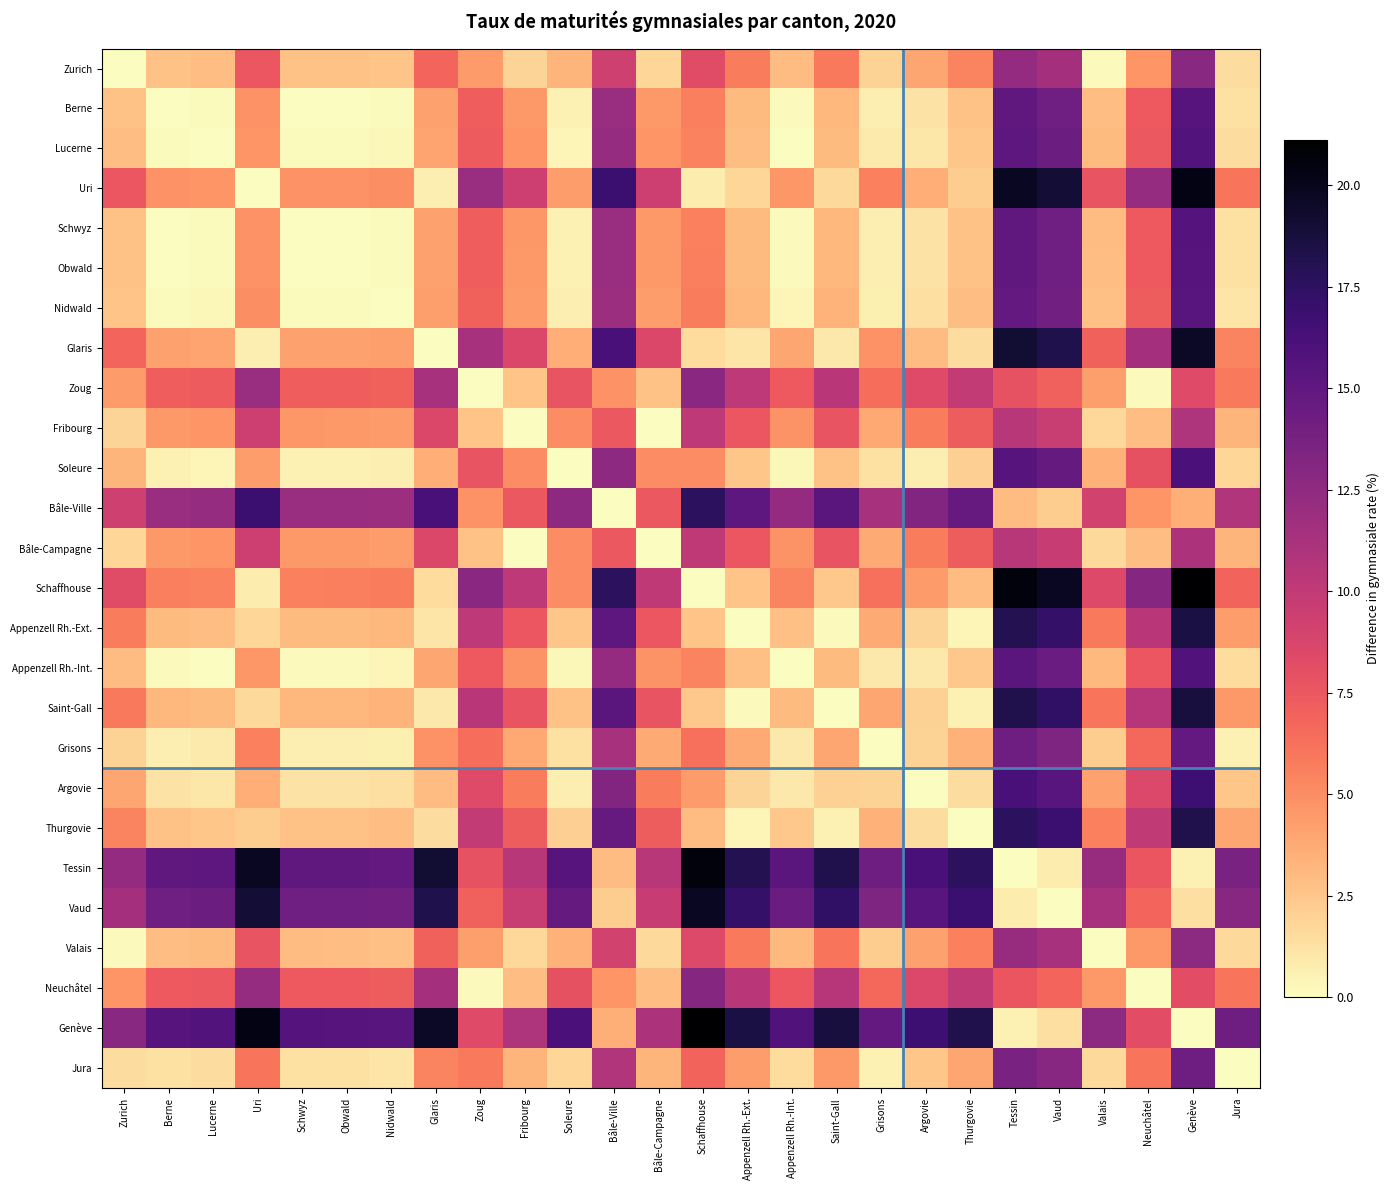

Reading left to right, list all the values displayed in this chart.

Zurich: Zurich=0.0	Berne=2.7	Lucerne=2.8	Uri=7.5	Schwyz=2.7	Obwald=2.7	Nidwald=2.6	Glaris=6.8	Zoug=4.5	Fribourg=1.9	Soleure=3.2	Bâle-Ville=9.3	Bâle-Campagne=1.8	Schaffhouse=8.3	Appenzell Rh.-Ext.=5.7	Appenzell Rh.-Int.=2.9	Saint-Gall=5.9	Grisons=2.0	Argovie=3.9	Thurgovie=5.4	Tessin=12.3	Vaud=11.5	Valais=0.2	Neuchâtel=4.7	Genève=12.8	Jura=1.4
Berne: Zurich=2.7	Berne=0.0	Lucerne=0.2	Uri=4.9	Schwyz=0.0	Obwald=0.0	Nidwald=0.1	Glaris=4.1	Zoug=7.1	Fribourg=4.5	Soleure=0.6	Bâle-Ville=12.0	Bâle-Campagne=4.5	Schaffhouse=5.6	Appenzell Rh.-Ext.=3.0	Appenzell Rh.-Int.=0.2	Saint-Gall=3.2	Grisons=0.7	Argovie=1.2	Thurgovie=2.7	Tessin=14.9	Vaud=14.1	Valais=2.9	Neuchâtel=7.3	Genève=15.5	Jura=1.2
Lucerne: Zurich=2.8	Berne=0.2	Lucerne=0.0	Uri=4.7	Schwyz=0.1	Obwald=0.2	Nidwald=0.3	Glaris=4.0	Zoug=7.3	Fribourg=4.7	Soleure=0.4	Bâle-Ville=12.1	Bâle-Campagne=4.6	Schaffhouse=5.5	Appenzell Rh.-Ext.=2.9	Appenzell Rh.-Int.=0.1	Saint-Gall=3.1	Grisons=0.9	Argovie=1.1	Thurgovie=2.5	Tessin=15.1	Vaud=14.3	Valais=3.0	Neuchâtel=7.5	Genève=15.7	Jura=1.4
Uri: Zurich=7.5	Berne=4.9	Lucerne=4.7	Uri=0.0	Schwyz=4.8	Obwald=4.9	Nidwald=5.0	Glaris=0.7	Zoug=12.0	Fribourg=9.4	Soleure=4.3	Bâle-Ville=16.8	Bâle-Campagne=9.3	Schaffhouse=0.8	Appenzell Rh.-Ext.=1.8	Appenzell Rh.-Int.=4.6	Saint-Gall=1.6	Grisons=5.6	Argovie=3.6	Thurgovie=2.2	Tessin=19.8	Vaud=19.0	Valais=7.7	Neuchâtel=12.2	Genève=20.3	Jura=6.1
Schwyz: Zurich=2.7	Berne=0.0	Lucerne=0.1	Uri=4.8	Schwyz=0.0	Obwald=0.0	Nidwald=0.1	Glaris=4.1	Zoug=7.2	Fribourg=4.6	Soleure=0.5	Bâle-Ville=12.0	Bâle-Campagne=4.5	Schaffhouse=5.6	Appenzell Rh.-Ext.=3.0	Appenzell Rh.-Int.=0.2	Saint-Gall=3.2	Grisons=0.7	Argovie=1.2	Thurgovie=2.7	Tessin=15.0	Vaud=14.2	Valais=2.9	Neuchâtel=7.4	Genève=15.5	Jura=1.3
Obwald: Zurich=2.7	Berne=0.0	Lucerne=0.2	Uri=4.9	Schwyz=0.0	Obwald=0.0	Nidwald=0.1	Glaris=4.1	Zoug=7.1	Fribourg=4.5	Soleure=0.6	Bâle-Ville=12.0	Bâle-Campagne=4.5	Schaffhouse=5.6	Appenzell Rh.-Ext.=3.0	Appenzell Rh.-Int.=0.2	Saint-Gall=3.2	Grisons=0.7	Argovie=1.2	Thurgovie=2.7	Tessin=14.9	Vaud=14.1	Valais=2.9	Neuchâtel=7.3	Genève=15.5	Jura=1.2
Nidwald: Zurich=2.6	Berne=0.1	Lucerne=0.3	Uri=5.0	Schwyz=0.1	Obwald=0.1	Nidwald=0.0	Glaris=4.2	Zoug=7.0	Fribourg=4.4	Soleure=0.7	Bâle-Ville=11.9	Bâle-Campagne=4.4	Schaffhouse=5.7	Appenzell Rh.-Ext.=3.2	Appenzell Rh.-Int.=0.4	Saint-Gall=3.3	Grisons=0.6	Argovie=1.3	Thurgovie=2.8	Tessin=14.8	Vaud=14.0	Valais=2.8	Neuchâtel=7.2	Genève=15.4	Jura=1.1
Glaris: Zurich=6.8	Berne=4.1	Lucerne=4.0	Uri=0.7	Schwyz=4.1	Obwald=4.1	Nidwald=4.2	Glaris=0.0	Zoug=11.3	Fribourg=8.7	Soleure=3.6	Bâle-Ville=16.1	Bâle-Campagne=8.6	Schaffhouse=1.5	Appenzell Rh.-Ext.=1.1	Appenzell Rh.-Int.=3.9	Saint-Gall=0.9	Grisons=4.8	Argovie=2.9	Thurgovie=1.4	Tessin=19.1	Vaud=18.3	Valais=7.0	Neuchâtel=11.5	Genève=19.6	Jura=5.4
Zoug: Zurich=4.5	Berne=7.1	Lucerne=7.3	Uri=12.0	Schwyz=7.2	Obwald=7.1	Nidwald=7.0	Glaris=11.3	Zoug=0.0	Fribourg=2.6	Soleure=7.7	Bâle-Ville=4.9	Bâle-Campagne=2.6	Schaffhouse=12.8	Appenzell Rh.-Ext.=10.2	Appenzell Rh.-Int.=7.4	Saint-Gall=10.3	Grisons=6.4	Argovie=8.4	Thurgovie=9.8	Tessin=7.8	Vaud=7.0	Valais=4.3	Neuchâtel=0.2	Genève=8.4	Jura=5.9
Fribourg: Zurich=1.9	Berne=4.5	Lucerne=4.7	Uri=9.4	Schwyz=4.6	Obwald=4.5	Nidwald=4.4	Glaris=8.7	Zoug=2.6	Fribourg=0.0	Soleure=5.1	Bâle-Ville=7.5	Bâle-Campagne=0.0	Schaffhouse=10.2	Appenzell Rh.-Ext.=7.6	Appenzell Rh.-Int.=4.8	Saint-Gall=7.7	Grisons=3.8	Argovie=5.8	Thurgovie=7.2	Tessin=10.4	Vaud=9.6	Valais=1.7	Neuchâtel=2.8	Genève=11.0	Jura=3.3
Soleure: Zurich=3.2	Berne=0.6	Lucerne=0.4	Uri=4.3	Schwyz=0.5	Obwald=0.6	Nidwald=0.7	Glaris=3.6	Zoug=7.7	Fribourg=5.1	Soleure=0.0	Bâle-Ville=12.5	Bâle-Campagne=5.0	Schaffhouse=5.1	Appenzell Rh.-Ext.=2.5	Appenzell Rh.-Int.=0.3	Saint-Gall=2.7	Grisons=1.3	Argovie=0.7	Thurgovie=2.1	Tessin=15.5	Vaud=14.7	Valais=3.4	Neuchâtel=7.9	Genève=16.1	Jura=1.8
Bâle-Ville: Zurich=9.3	Berne=12.0	Lucerne=12.1	Uri=16.8	Schwyz=12.0	Obwald=12.0	Nidwald=11.9	Glaris=16.1	Zoug=4.9	Fribourg=7.5	Soleure=12.5	Bâle-Ville=0.0	Bâle-Campagne=7.5	Schaffhouse=17.6	Appenzell Rh.-Ext.=15.0	Appenzell Rh.-Int.=12.2	Saint-Gall=15.2	Grisons=11.3	Argovie=13.2	Thurgovie=14.7	Tessin=3.0	Vaud=2.2	Valais=9.1	Neuchâtel=4.6	Genève=3.5	Jura=10.7
Bâle-Campagne: Zurich=1.8	Berne=4.5	Lucerne=4.6	Uri=9.3	Schwyz=4.5	Obwald=4.5	Nidwald=4.4	Glaris=8.6	Zoug=2.6	Fribourg=0.0	Soleure=5.0	Bâle-Ville=7.5	Bâle-Campagne=0.0	Schaffhouse=10.1	Appenzell Rh.-Ext.=7.5	Appenzell Rh.-Int.=4.7	Saint-Gall=7.7	Grisons=3.8	Argovie=5.7	Thurgovie=7.2	Tessin=10.5	Vaud=9.7	Valais=1.6	Neuchâtel=2.9	Genève=11.0	Jura=3.2
Schaffhouse: Zurich=8.3	Berne=5.6	Lucerne=5.5	Uri=0.8	Schwyz=5.6	Obwald=5.6	Nidwald=5.7	Glaris=1.5	Zoug=12.8	Fribourg=10.2	Soleure=5.1	Bâle-Ville=17.6	Bâle-Campagne=10.1	Schaffhouse=0.0	Appenzell Rh.-Ext.=2.6	Appenzell Rh.-Int.=5.4	Saint-Gall=2.4	Grisons=6.3	Argovie=4.4	Thurgovie=2.9	Tessin=20.6	Vaud=19.8	Valais=8.5	Neuchâtel=13.0	Genève=21.1	Jura=6.9
Appenzell Rh.-Ext.: Zurich=5.7	Berne=3.0	Lucerne=2.9	Uri=1.8	Schwyz=3.0	Obwald=3.0	Nidwald=3.2	Glaris=1.1	Zoug=10.2	Fribourg=7.6	Soleure=2.5	Bâle-Ville=15.0	Bâle-Campagne=7.5	Schaffhouse=2.6	Appenzell Rh.-Ext.=0.0	Appenzell Rh.-Int.=2.8	Saint-Gall=0.2	Grisons=3.7	Argovie=1.8	Thurgovie=0.4	Tessin=18.0	Vaud=17.2	Valais=5.9	Neuchâtel=10.4	Genève=18.5	Jura=4.3
Appenzell Rh.-Int.: Zurich=2.9	Berne=0.2	Lucerne=0.1	Uri=4.6	Schwyz=0.2	Obwald=0.2	Nidwald=0.4	Glaris=3.9	Zoug=7.4	Fribourg=4.8	Soleure=0.3	Bâle-Ville=12.2	Bâle-Campagne=4.7	Schaffhouse=5.4	Appenzell Rh.-Ext.=2.8	Appenzell Rh.-Int.=0.0	Saint-Gall=3.0	Grisons=0.9	Argovie=1.0	Thurgovie=2.5	Tessin=15.2	Vaud=14.4	Valais=3.1	Neuchâtel=7.6	Genève=15.7	Jura=1.5
Saint-Gall: Zurich=5.9	Berne=3.2	Lucerne=3.1	Uri=1.6	Schwyz=3.2	Obwald=3.2	Nidwald=3.3	Glaris=0.9	Zoug=10.3	Fribourg=7.7	Soleure=2.7	Bâle-Ville=15.2	Bâle-Campagne=7.7	Schaffhouse=2.4	Appenzell Rh.-Ext.=0.2	Appenzell Rh.-Int.=3.0	Saint-Gall=0.0	Grisons=3.9	Argovie=2.0	Thurgovie=0.5	Tessin=18.2	Vaud=17.4	Valais=6.1	Neuchâtel=10.6	Genève=18.7	Jura=4.5
Grisons: Zurich=2.0	Berne=0.7	Lucerne=0.9	Uri=5.6	Schwyz=0.7	Obwald=0.7	Nidwald=0.6	Glaris=4.8	Zoug=6.4	Fribourg=3.8	Soleure=1.3	Bâle-Ville=11.3	Bâle-Campagne=3.8	Schaffhouse=6.3	Appenzell Rh.-Ext.=3.7	Appenzell Rh.-Int.=0.9	Saint-Gall=3.9	Grisons=0.0	Argovie=1.9	Thurgovie=3.4	Tessin=14.2	Vaud=13.4	Valais=2.2	Neuchâtel=6.6	Genève=14.8	Jura=0.5
Argovie: Zurich=3.9	Berne=1.2	Lucerne=1.1	Uri=3.6	Schwyz=1.2	Obwald=1.2	Nidwald=1.3	Glaris=2.9	Zoug=8.4	Fribourg=5.8	Soleure=0.7	Bâle-Ville=13.2	Bâle-Campagne=5.7	Schaffhouse=4.4	Appenzell Rh.-Ext.=1.8	Appenzell Rh.-Int.=1.0	Saint-Gall=2.0	Grisons=1.9	Argovie=0.0	Thurgovie=1.5	Tessin=16.2	Vaud=15.4	Valais=4.1	Neuchâtel=8.6	Genève=16.7	Jura=2.5
Thurgovie: Zurich=5.4	Berne=2.7	Lucerne=2.5	Uri=2.2	Schwyz=2.7	Obwald=2.7	Nidwald=2.8	Glaris=1.4	Zoug=9.8	Fribourg=7.2	Soleure=2.1	Bâle-Ville=14.7	Bâle-Campagne=7.2	Schaffhouse=2.9	Appenzell Rh.-Ext.=0.4	Appenzell Rh.-Int.=2.5	Saint-Gall=0.5	Grisons=3.4	Argovie=1.5	Thurgovie=0.0	Tessin=17.6	Vaud=16.8	Valais=5.6	Neuchâtel=10.0	Genève=18.2	Jura=3.9
Tessin: Zurich=12.3	Berne=14.9	Lucerne=15.1	Uri=19.8	Schwyz=15.0	Obwald=14.9	Nidwald=14.8	Glaris=19.1	Zoug=7.8	Fribourg=10.4	Soleure=15.5	Bâle-Ville=3.0	Bâle-Campagne=10.5	Schaffhouse=20.6	Appenzell Rh.-Ext.=18.0	Appenzell Rh.-Int.=15.2	Saint-Gall=18.2	Grisons=14.2	Argovie=16.2	Thurgovie=17.6	Tessin=0.0	Vaud=0.8	Valais=12.1	Neuchâtel=7.6	Genève=0.6	Jura=13.7
Vaud: Zurich=11.5	Berne=14.1	Lucerne=14.3	Uri=19.0	Schwyz=14.2	Obwald=14.1	Nidwald=14.0	Glaris=18.3	Zoug=7.0	Fribourg=9.6	Soleure=14.7	Bâle-Ville=2.2	Bâle-Campagne=9.7	Schaffhouse=19.8	Appenzell Rh.-Ext.=17.2	Appenzell Rh.-Int.=14.4	Saint-Gall=17.4	Grisons=13.4	Argovie=15.4	Thurgovie=16.8	Tessin=0.8	Vaud=0.0	Valais=11.3	Neuchâtel=6.8	Genève=1.4	Jura=12.9
Valais: Zurich=0.2	Berne=2.9	Lucerne=3.0	Uri=7.7	Schwyz=2.9	Obwald=2.9	Nidwald=2.8	Glaris=7.0	Zoug=4.3	Fribourg=1.7	Soleure=3.4	Bâle-Ville=9.1	Bâle-Campagne=1.6	Schaffhouse=8.5	Appenzell Rh.-Ext.=5.9	Appenzell Rh.-Int.=3.1	Saint-Gall=6.1	Grisons=2.2	Argovie=4.1	Thurgovie=5.6	Tessin=12.1	Vaud=11.3	Valais=0.0	Neuchâtel=4.5	Genève=12.6	Jura=1.6
Neuchâtel: Zurich=4.7	Berne=7.3	Lucerne=7.5	Uri=12.2	Schwyz=7.4	Obwald=7.3	Nidwald=7.2	Glaris=11.5	Zoug=0.2	Fribourg=2.8	Soleure=7.9	Bâle-Ville=4.6	Bâle-Campagne=2.9	Schaffhouse=13.0	Appenzell Rh.-Ext.=10.4	Appenzell Rh.-Int.=7.6	Saint-Gall=10.6	Grisons=6.6	Argovie=8.6	Thurgovie=10.0	Tessin=7.6	Vaud=6.8	Valais=4.5	Neuchâtel=0.0	Genève=8.2	Jura=6.1
Genève: Zurich=12.8	Berne=15.5	Lucerne=15.7	Uri=20.3	Schwyz=15.5	Obwald=15.5	Nidwald=15.4	Glaris=19.6	Zoug=8.4	Fribourg=11.0	Soleure=16.1	Bâle-Ville=3.5	Bâle-Campagne=11.0	Schaffhouse=21.1	Appenzell Rh.-Ext.=18.5	Appenzell Rh.-Int.=15.7	Saint-Gall=18.7	Grisons=14.8	Argovie=16.7	Thurgovie=18.2	Tessin=0.6	Vaud=1.4	Valais=12.6	Neuchâtel=8.2	Genève=0.0	Jura=14.2
Jura: Zurich=1.4	Berne=1.2	Lucerne=1.4	Uri=6.1	Schwyz=1.3	Obwald=1.2	Nidwald=1.1	Glaris=5.4	Zoug=5.9	Fribourg=3.3	Soleure=1.8	Bâle-Ville=10.7	Bâle-Campagne=3.2	Schaffhouse=6.9	Appenzell Rh.-Ext.=4.3	Appenzell Rh.-Int.=1.5	Saint-Gall=4.5	Grisons=0.5	Argovie=2.5	Thurgovie=3.9	Tessin=13.7	Vaud=12.9	Valais=1.6	Neuchâtel=6.1	Genève=14.2	Jura=0.0